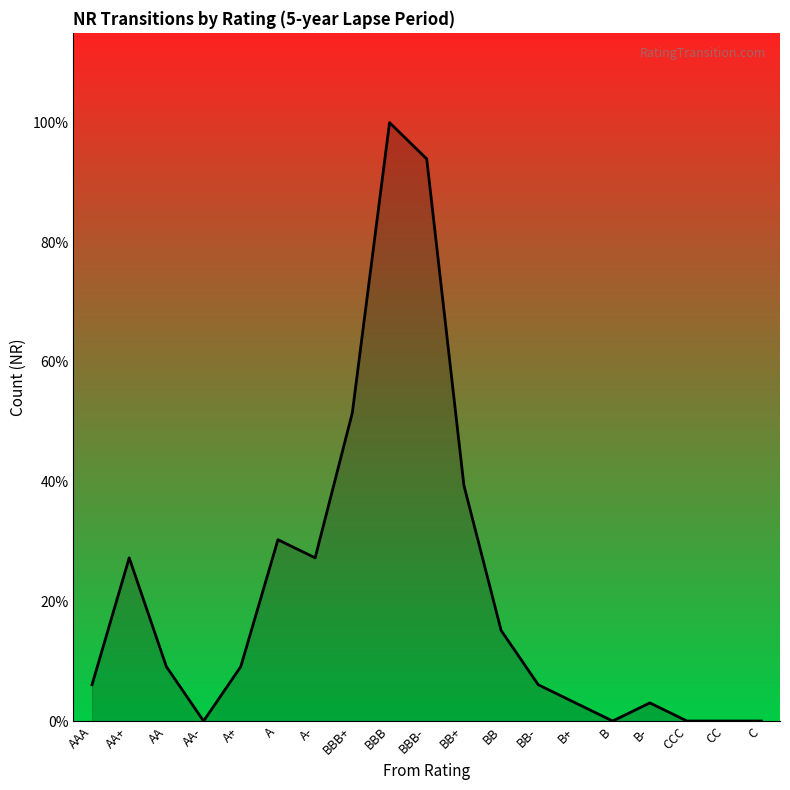

List the labels in order of value, largest first.

BBB, BBB-, BBB+, BB+, A, AA+, A-, BB, AA, A+, AAA, BB-, B+, B-, AA-, B, CCC, CC, C